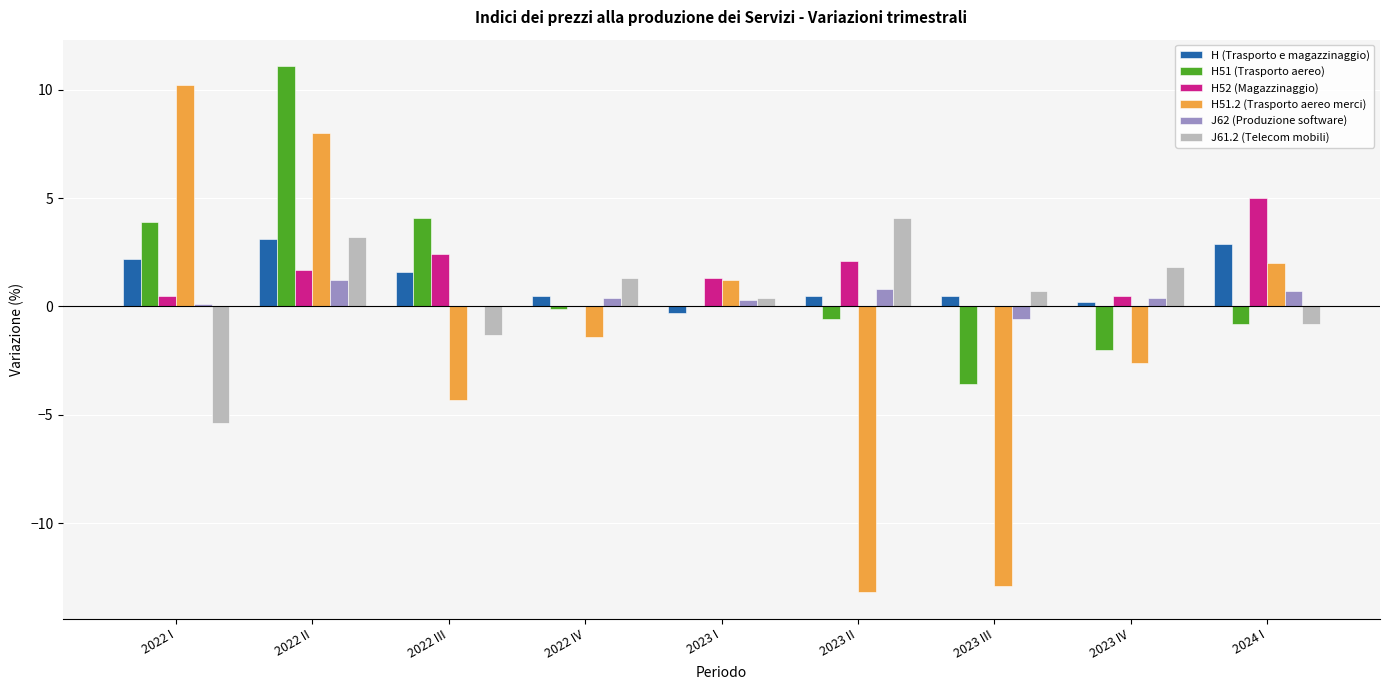

The value of H51.2 (Trasporto aereo merci) at 2023 I is 2.1. True or false?

False